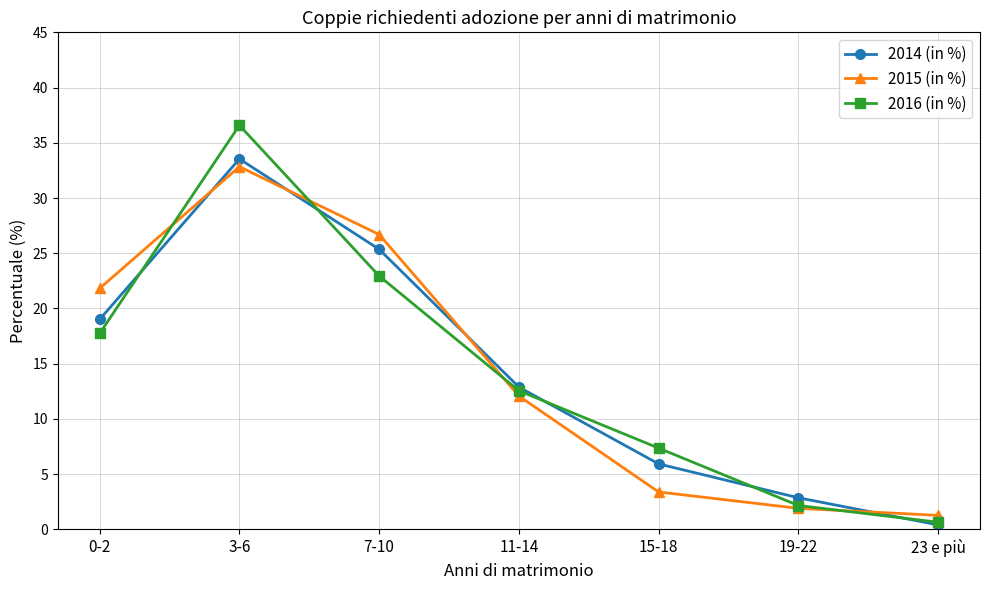

How many intersections are there between 2014 (in %) and 2015 (in %)?

4